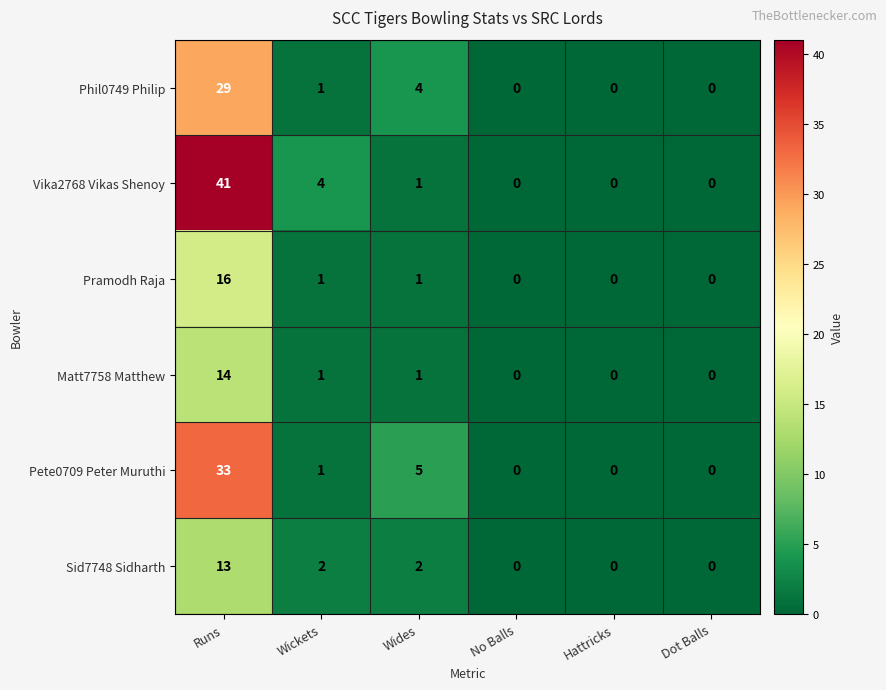

Which series has the largest total across all categories?

Vika2768 Vikas Shenoy